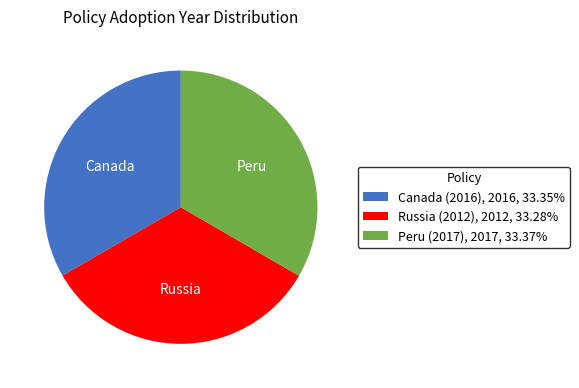

Approximately how many times larger is the value at Canada (2016) compared to Peru (2017)?

1.0